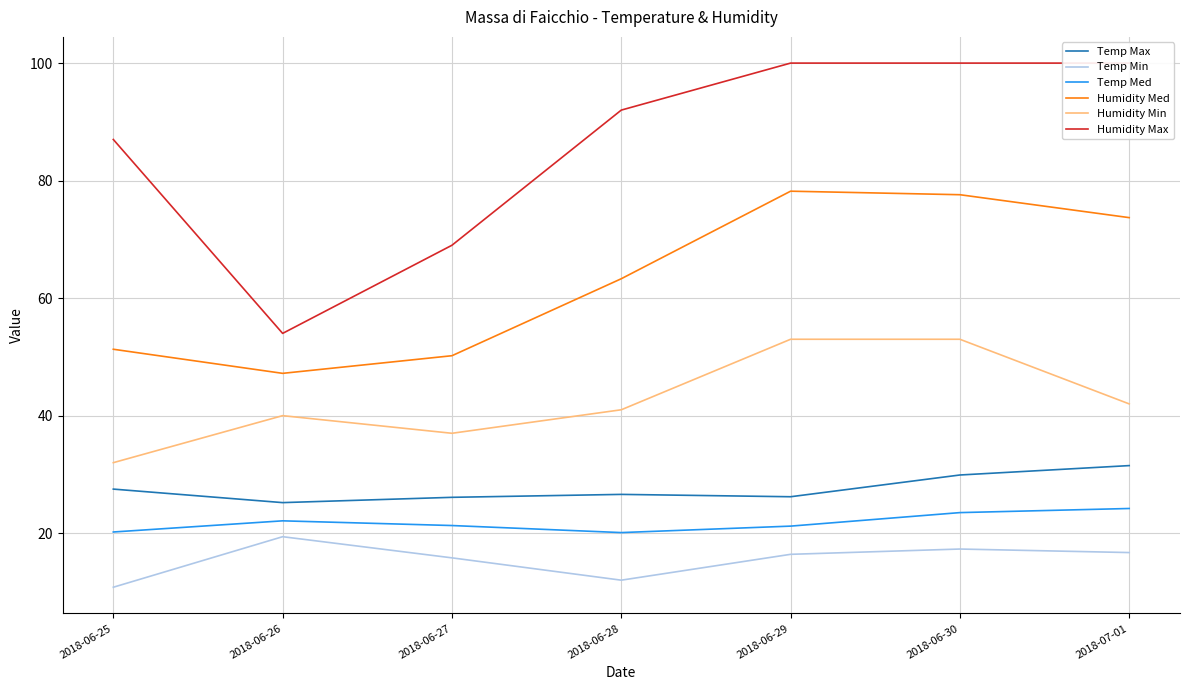

What is the sum of the Humidity Min values at 2018-06-28 and 2018-07-01?

83.0